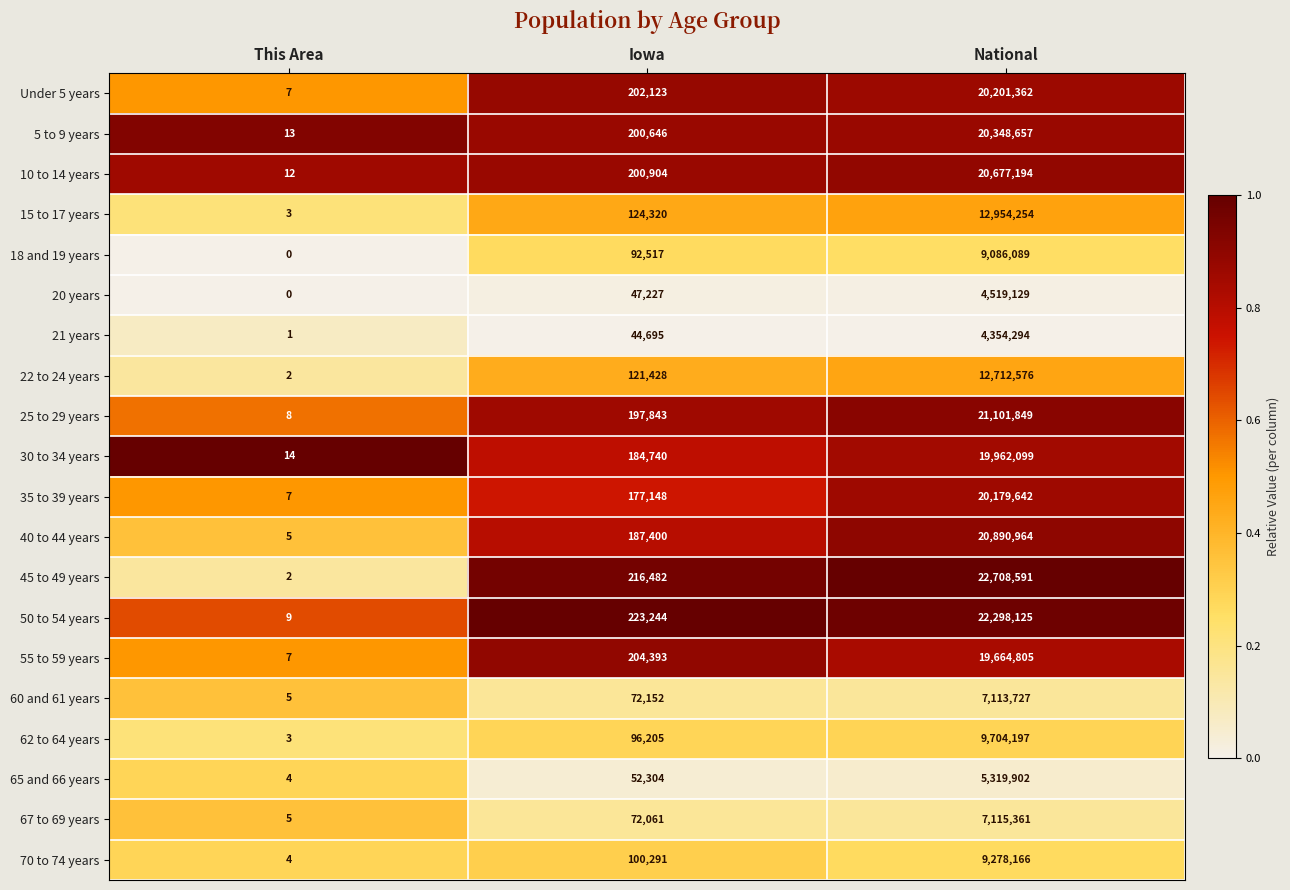

At which category does the chart reach its peak across all series?

National